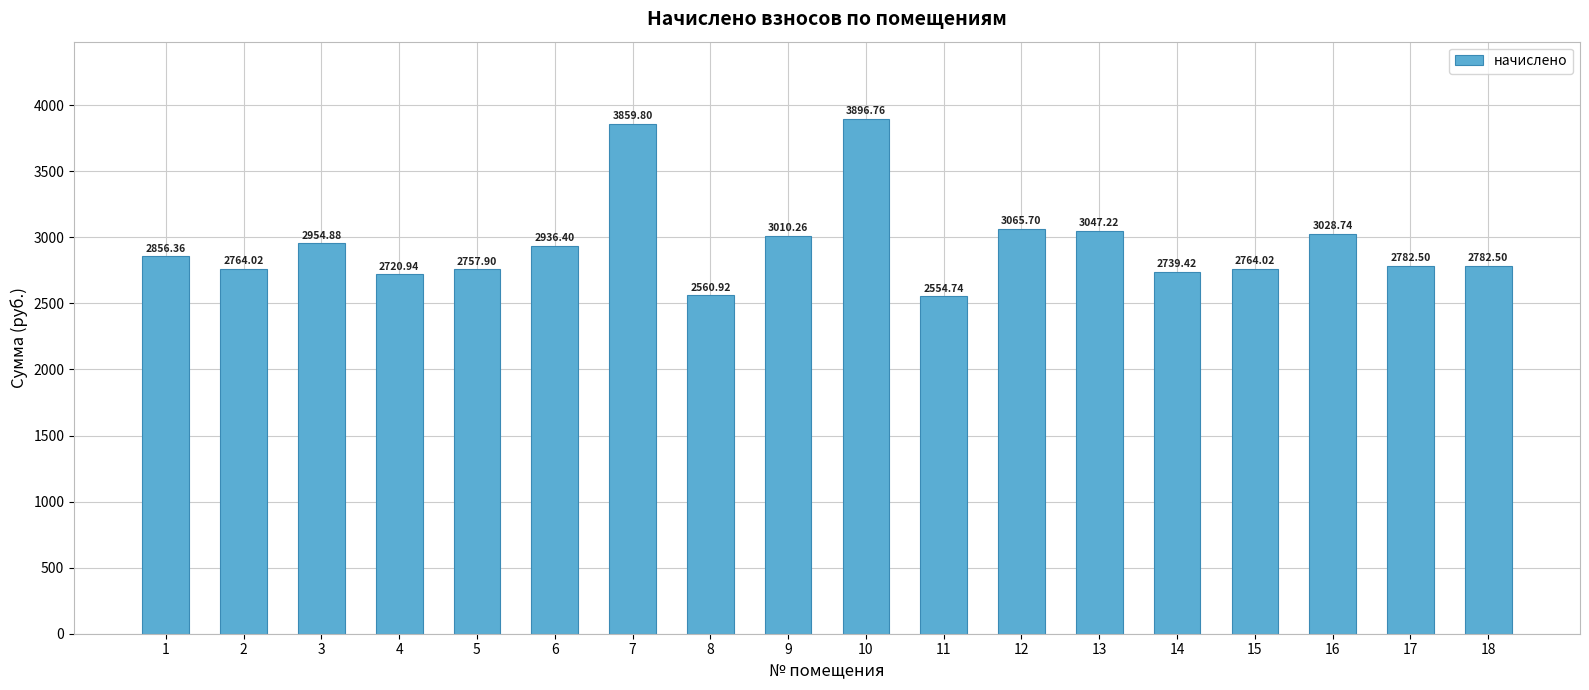

What is the value of the 6th bar from the left?

2936.4